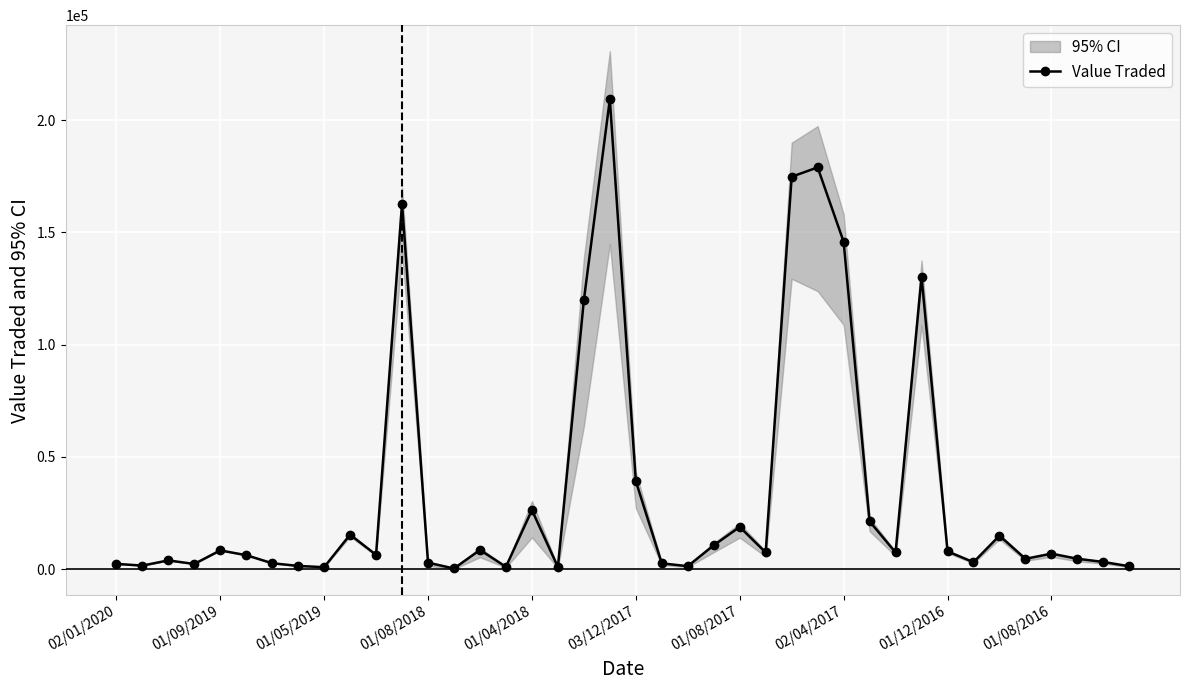

What is the sum of the values at 01/12/2016 and 01/08/2017?

26772